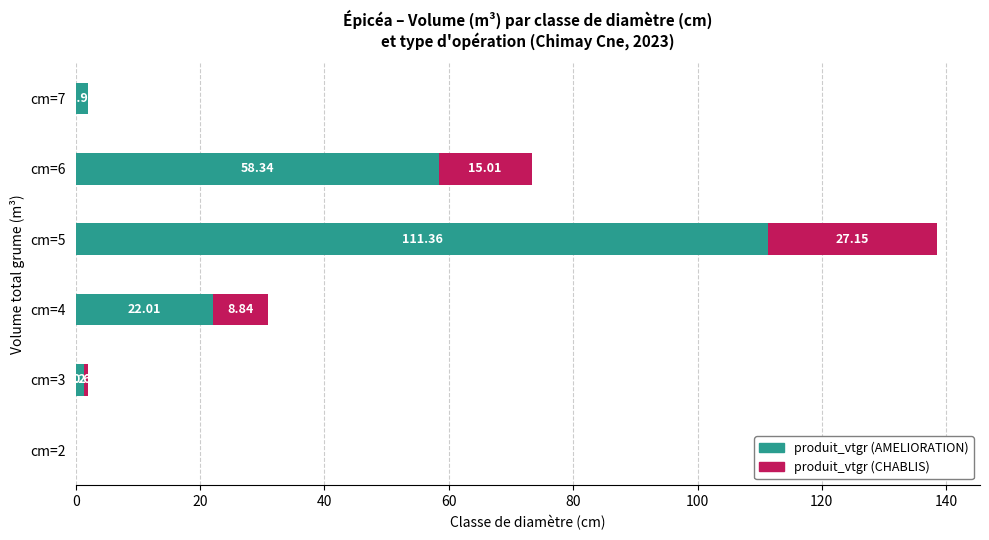

How many values in produit_vtgr (AMELIORATION) are above zero?

5